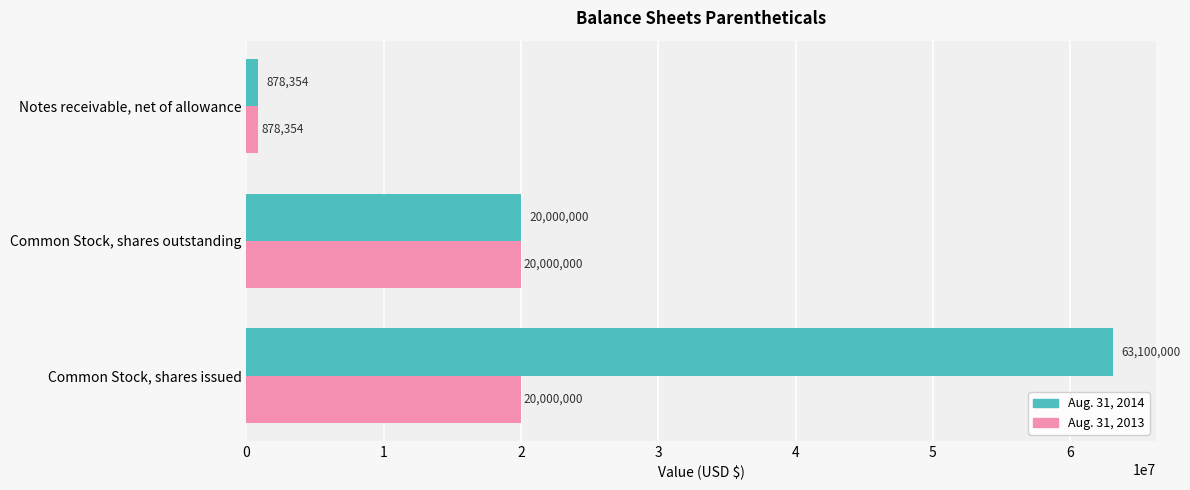

The Aug. 31, 2013 series shows 20000000 at Common Stock, shares outstanding. True or false?

True